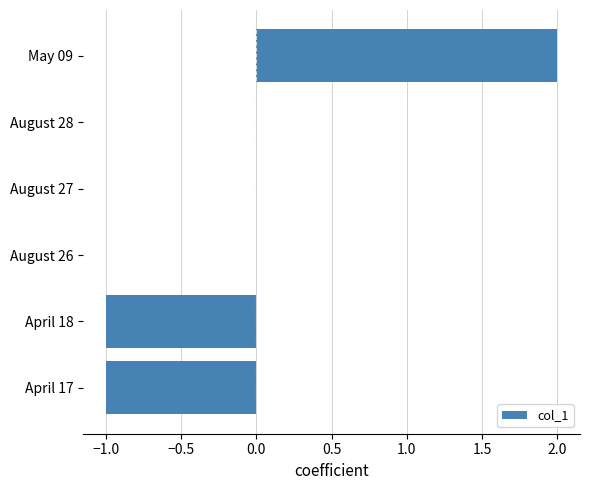

Is it true that the value at August 28 is 2?

False